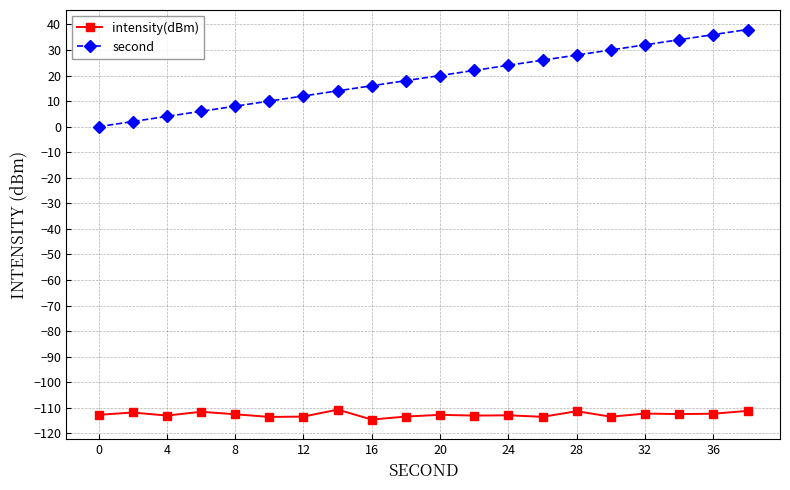

What is the value of the intensity(dBm) point at the 11th from the left?

-112.7